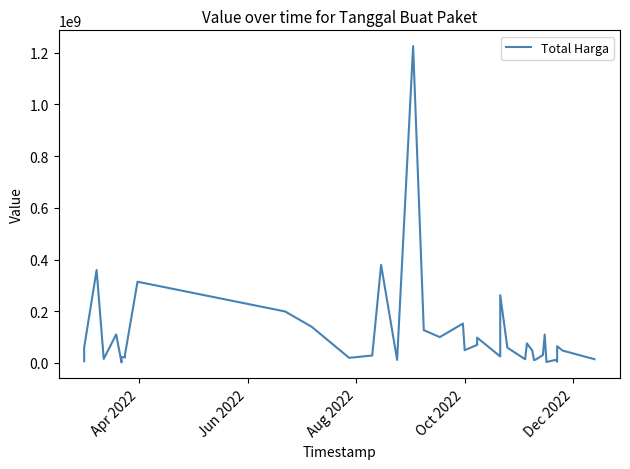

Is this an area chart (filled region under the line)?

No